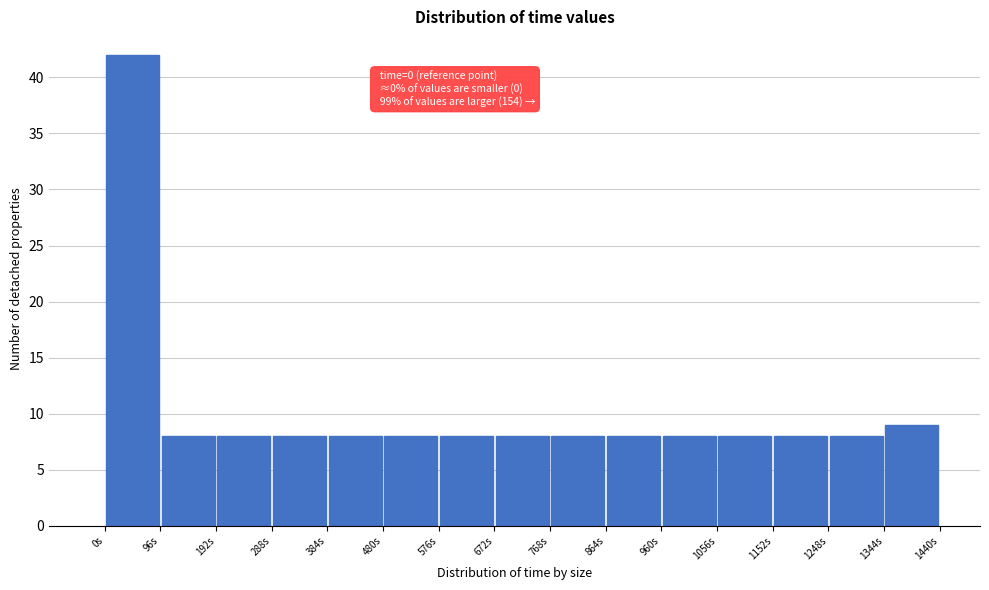

Which range on the x-axis has the tallest bar?

0 to 96